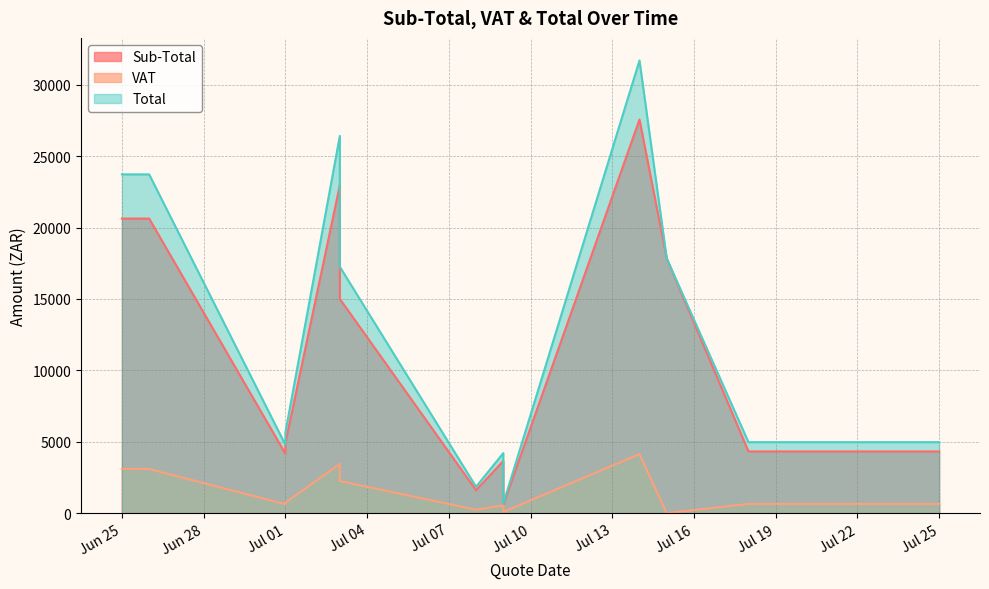

Rank the series by their maximum value, from lowest to highest.

VAT, Sub-Total, Total